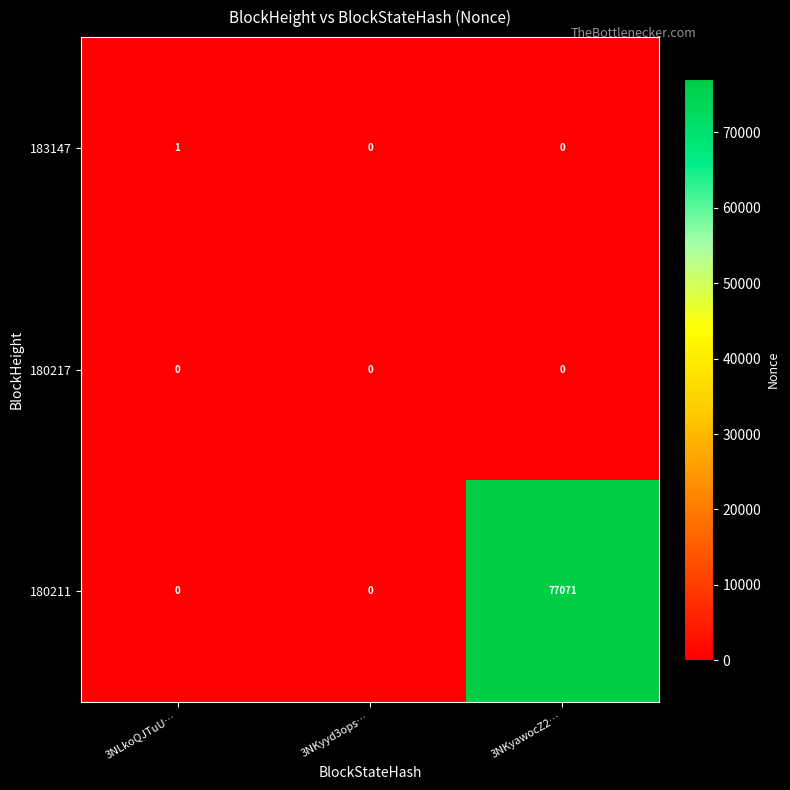

Count the 180211 values in the range 0 to 77071.

3